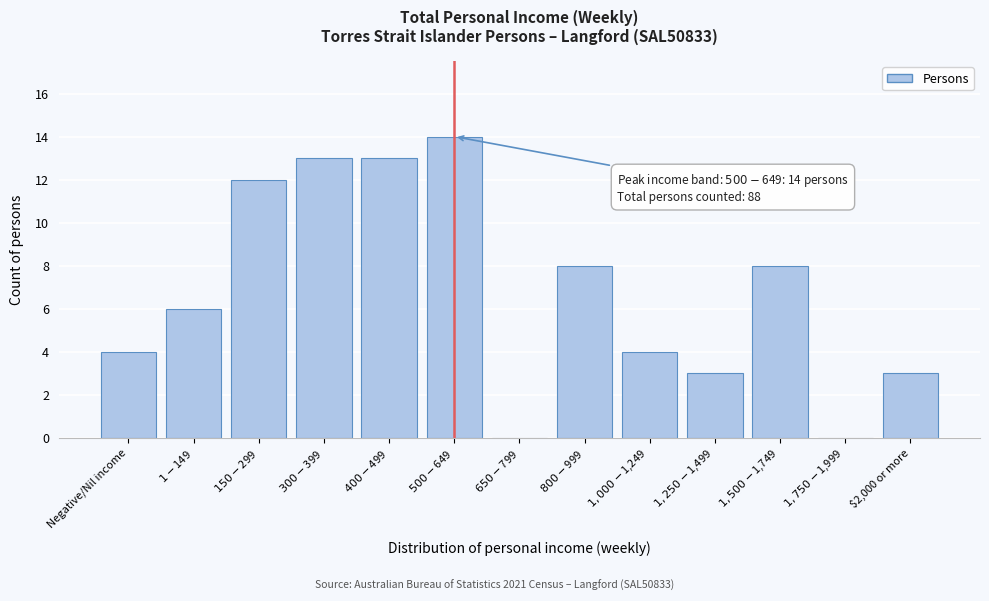

What is the maximum value shown in the chart?

14